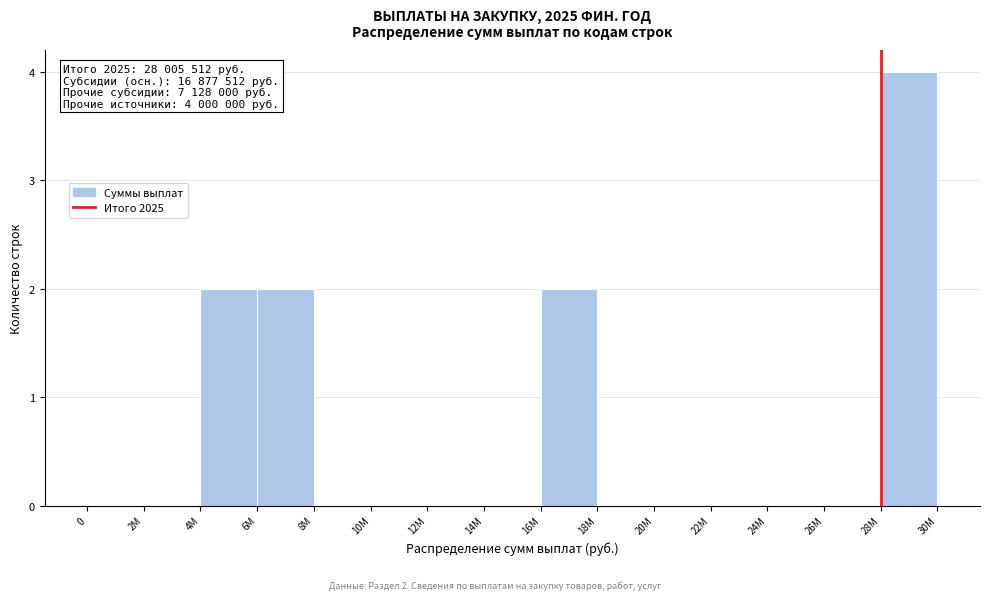

Reading left to right, extract all data points from this chart.

0=0	2M=0	4M=2	6M=2	8M=0	10M=0	12M=0	14M=0	16M=2	18M=0	20M=0	22M=0	24M=0	26M=0	28M=4